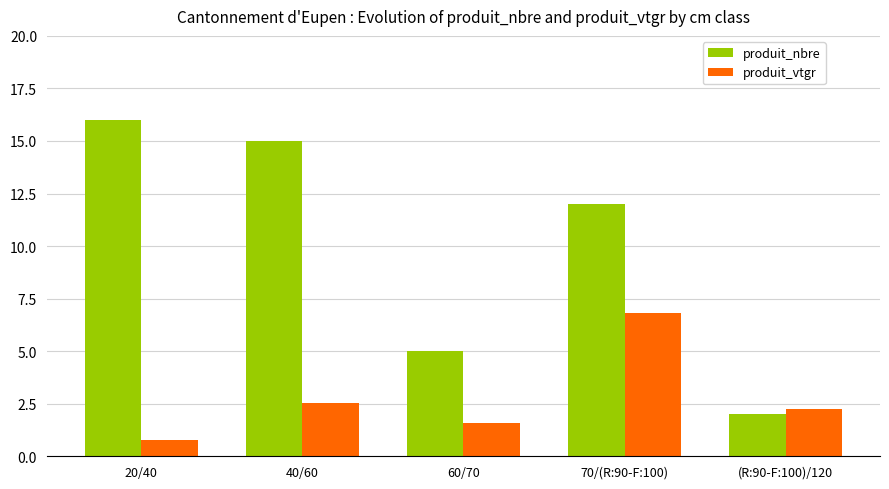

Reading left to right, list all the values displayed in this chart.

produit_nbre: 16.0	15.0	5.0	12.0	2.0
produit_vtgr: 0.8	2.5	1.6	6.8	2.2